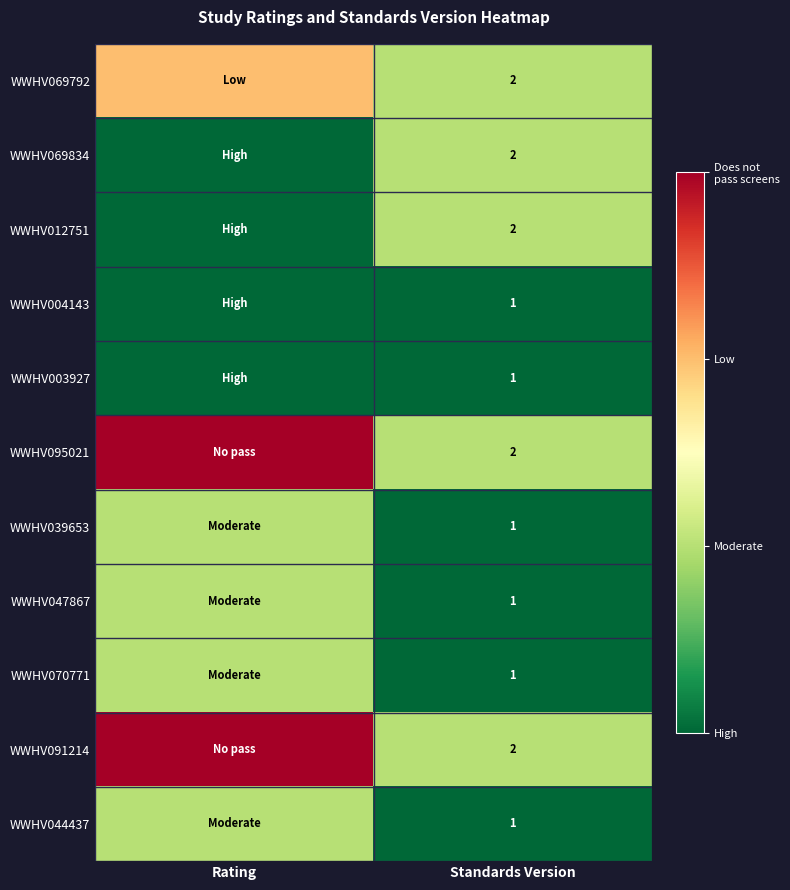

The WWHV095021 series shows 0 at Standards Version. True or false?

False